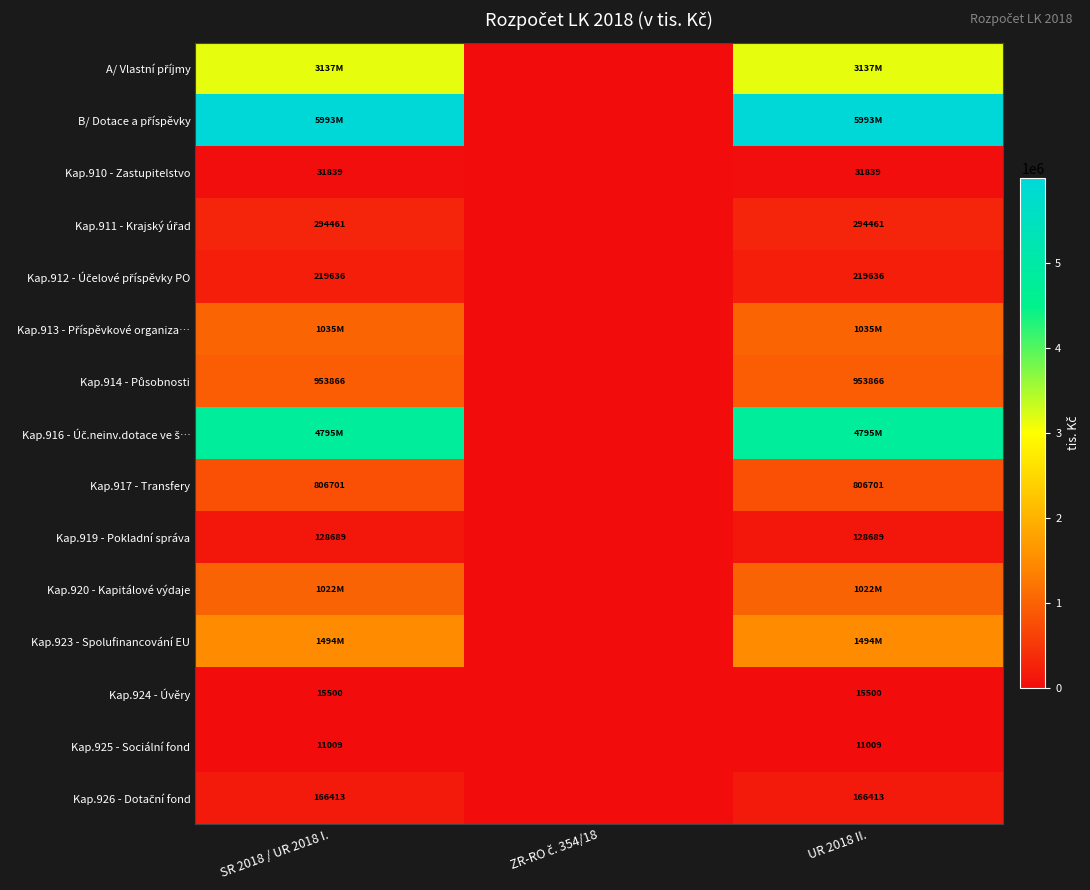

List the series in order of their peak value, lowest first.

Kap.925 - Sociální fond, Kap.924 - Úvěry, Kap.910 - Zastupitelstvo, Kap.919 - Pokladní správa, Kap.926 - Dotační fond, Kap.912 - Účelové příspěvky PO, Kap.911 - Krajský úřad, Kap.917 - Transfery, Kap.914 - Působnosti, Kap.920 - Kapitálové výdaje, Kap.913 - Příspěvkové organiza…, Kap.923 - Spolufinancování EU, A/ Vlastní příjmy, Kap.916 - Úč.neinv.dotace ve š…, B/ Dotace a příspěvky